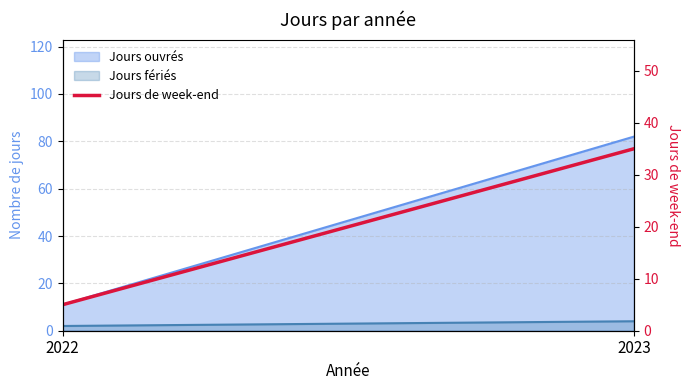

Is it true that the value at 2023 is 35?

True